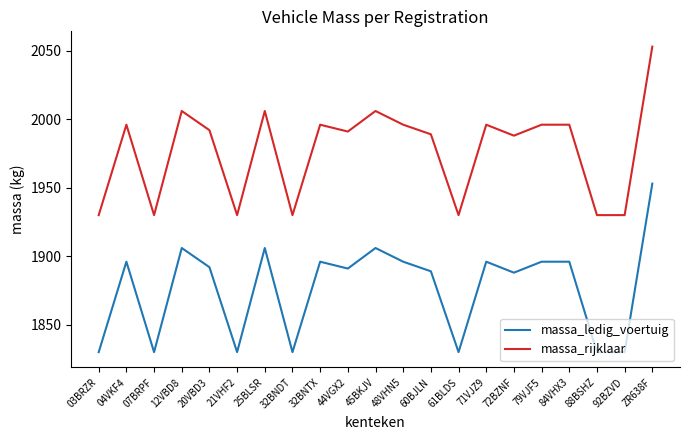

What are all the series names shown in the legend?

massa_ledig_voertuig, massa_rijklaar